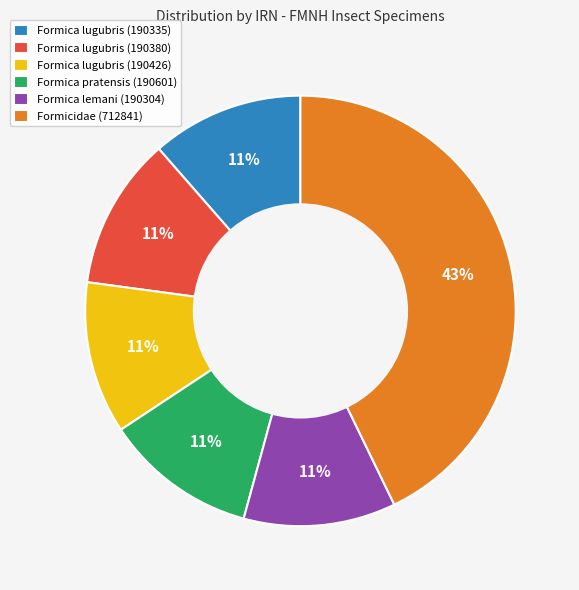

Do Formica lugubris (190380) and Formica lugubris (190426) together represent more than half of the pie?

No